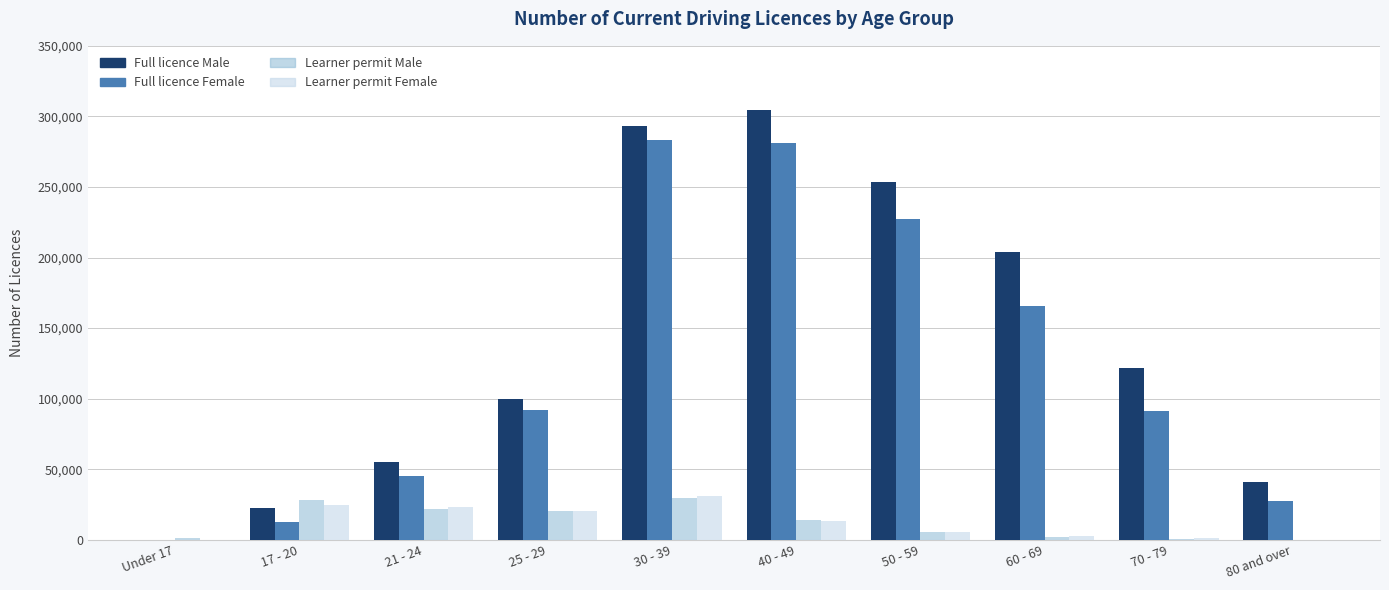

What is the sum of all Learner permit Male values?

122786